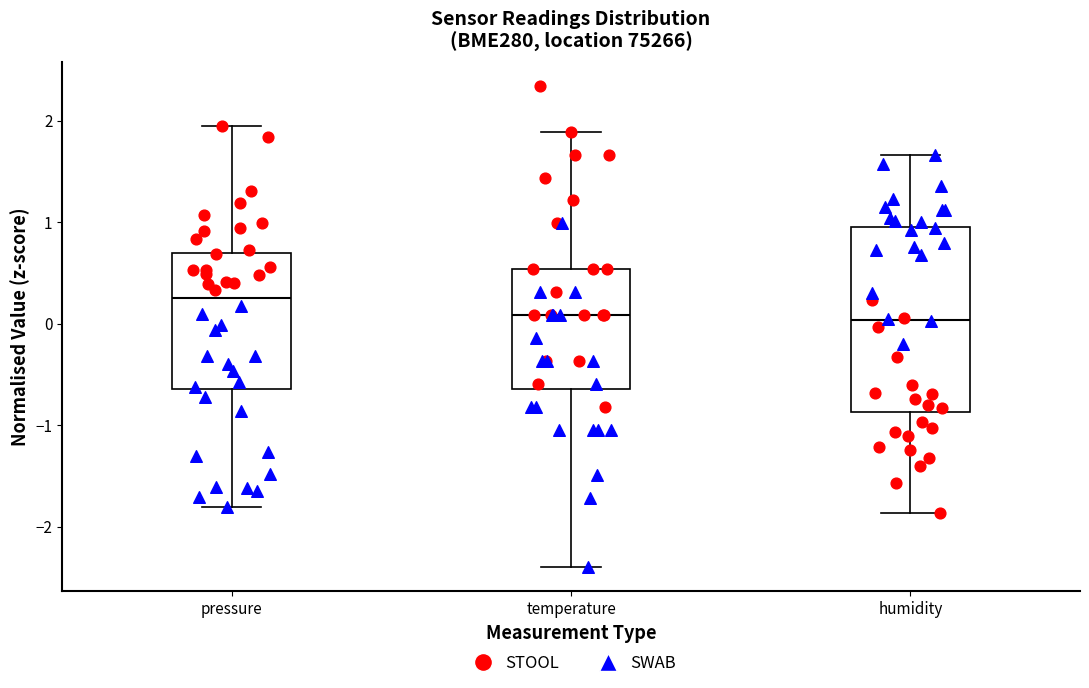

Reading left to right, read every box against the y-axis: the position of its median line, the range the box covers, and the ends of its whiskers. The values are not printed on the chart, so give them approximately, as read against the axis.

pressure: median 0.3, box -0.6 to 0.7, whiskers -1.8 to 1.9
temperature: median 0.1, box -0.6 to 0.5, whiskers -2.4 to 1.9
humidity: median 0.0, box -0.9 to 1.0, whiskers -1.9 to 1.7